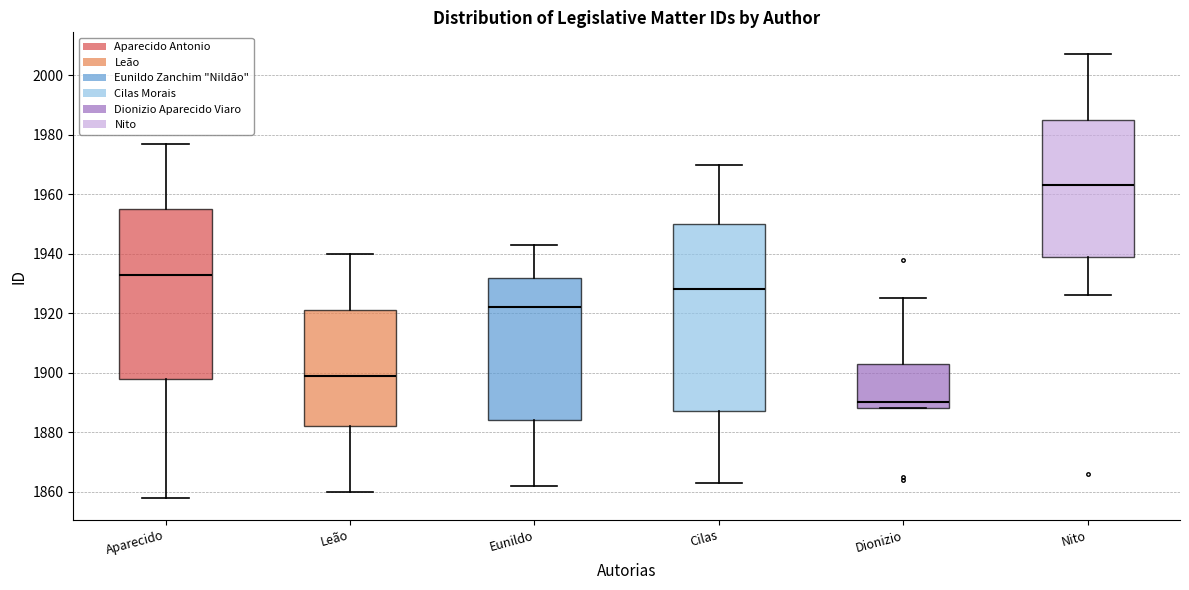

Which box's median line is the highest?

Nito